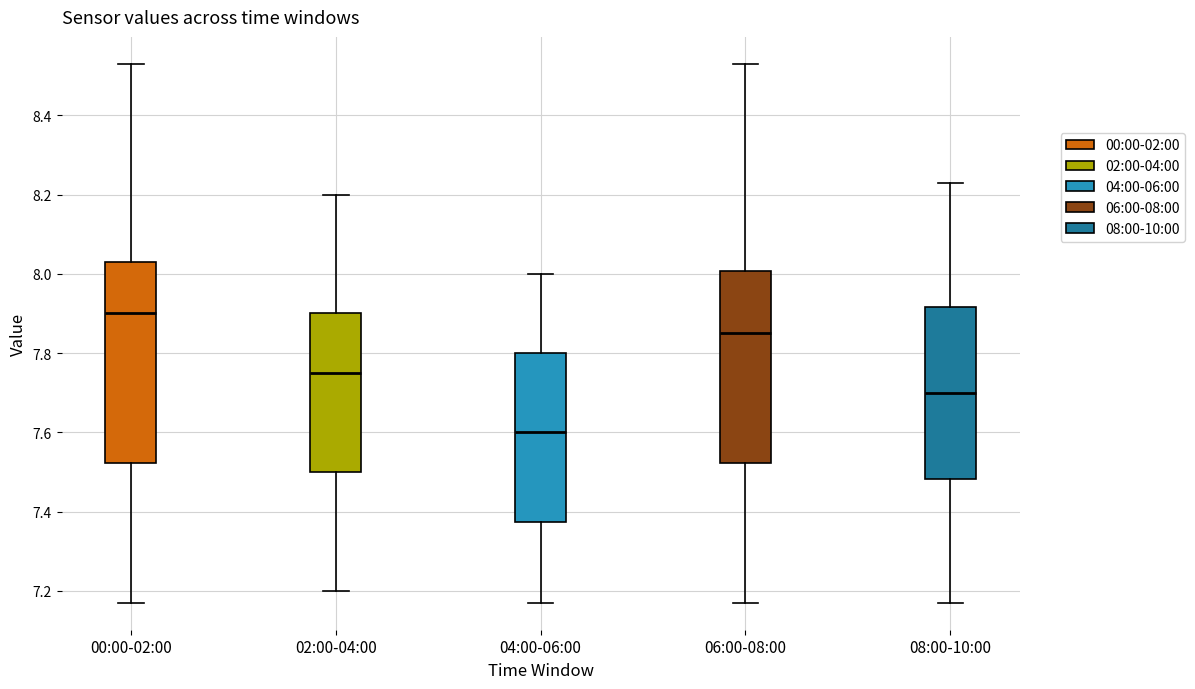

Reading left to right, read every box against the y-axis: the position of its median line, the range the box covers, and the ends of its whiskers. The values are not printed on the chart, so give them approximately, as read against the axis.

00:00-02:00: median 7.90, box 7.52 to 8.04, whiskers 7.18 to 8.54
02:00-04:00: median 7.76, box 7.50 to 7.90, whiskers 7.20 to 8.20
04:00-06:00: median 7.60, box 7.38 to 7.80, whiskers 7.18 to 8.00
06:00-08:00: median 7.86, box 7.52 to 8.00, whiskers 7.18 to 8.54
08:00-10:00: median 7.70, box 7.48 to 7.92, whiskers 7.18 to 8.24